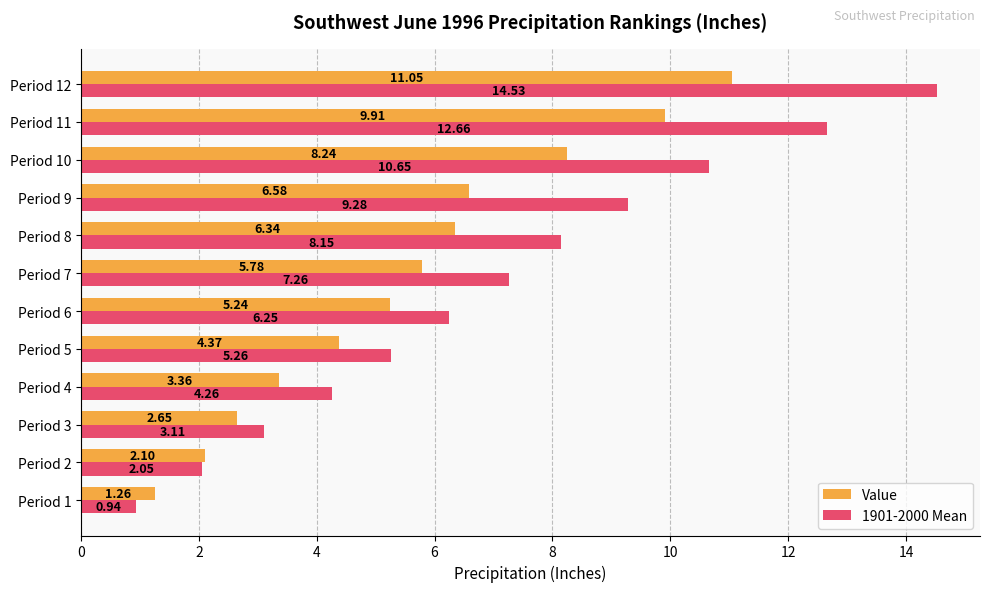

What is the sum of all Value values?

66.9